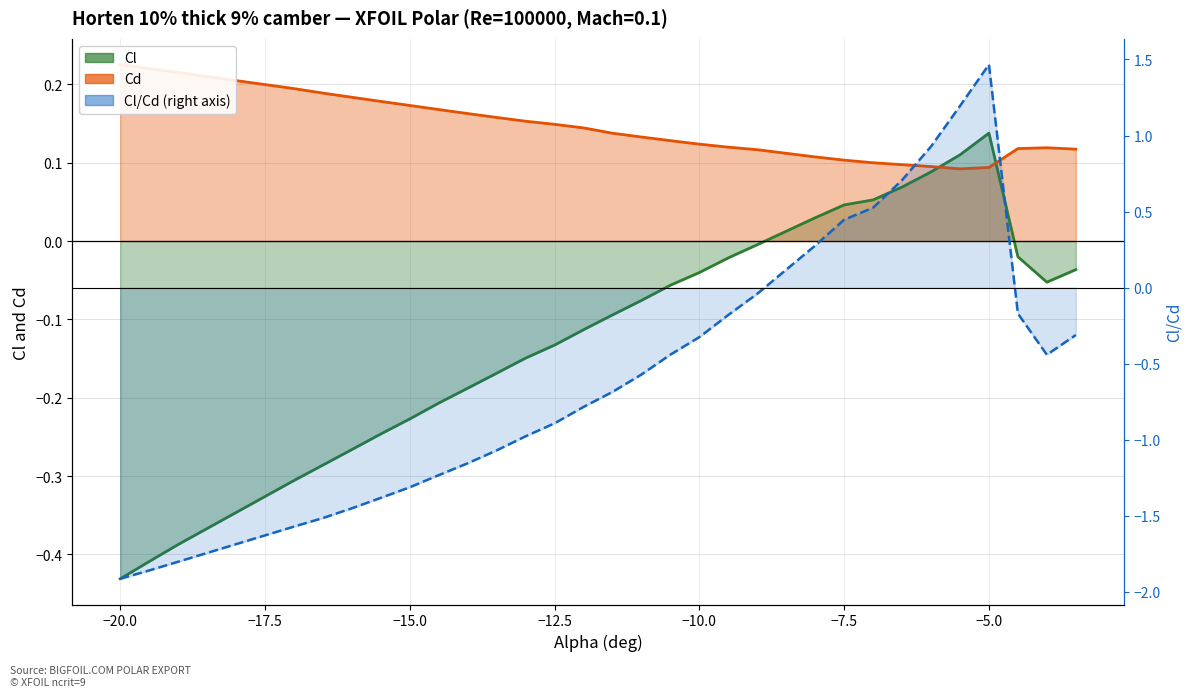

What is the label of the 24th point from the right?

-15.5